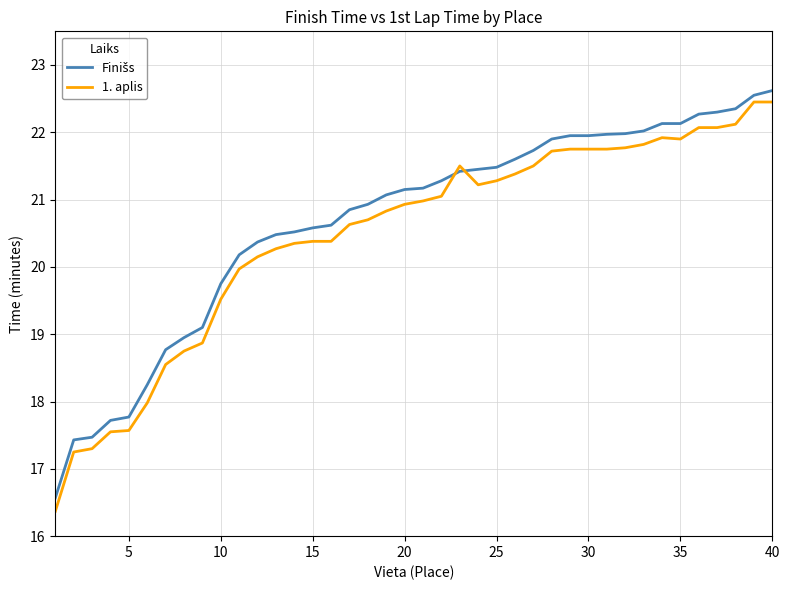

What is the lowest value of the 1. aplis series?

16.4